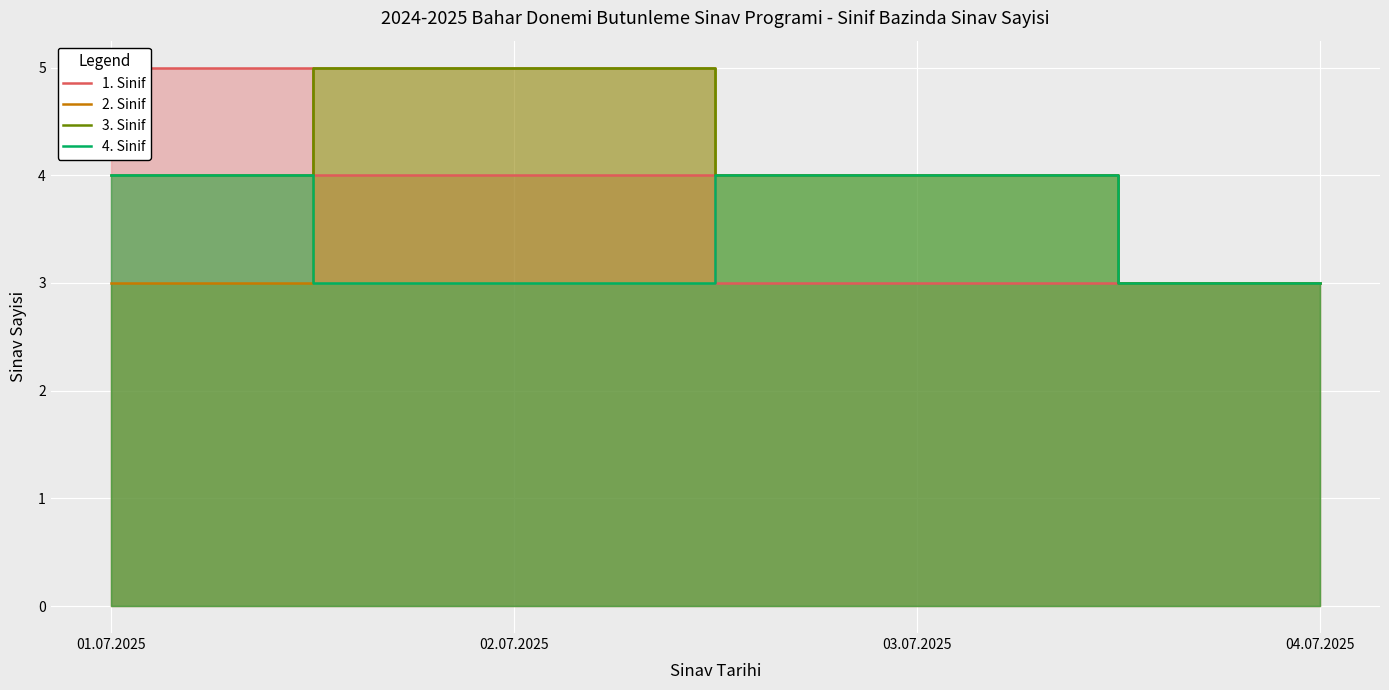

At which label does 1. Sinif reach its peak?

01.07.2025